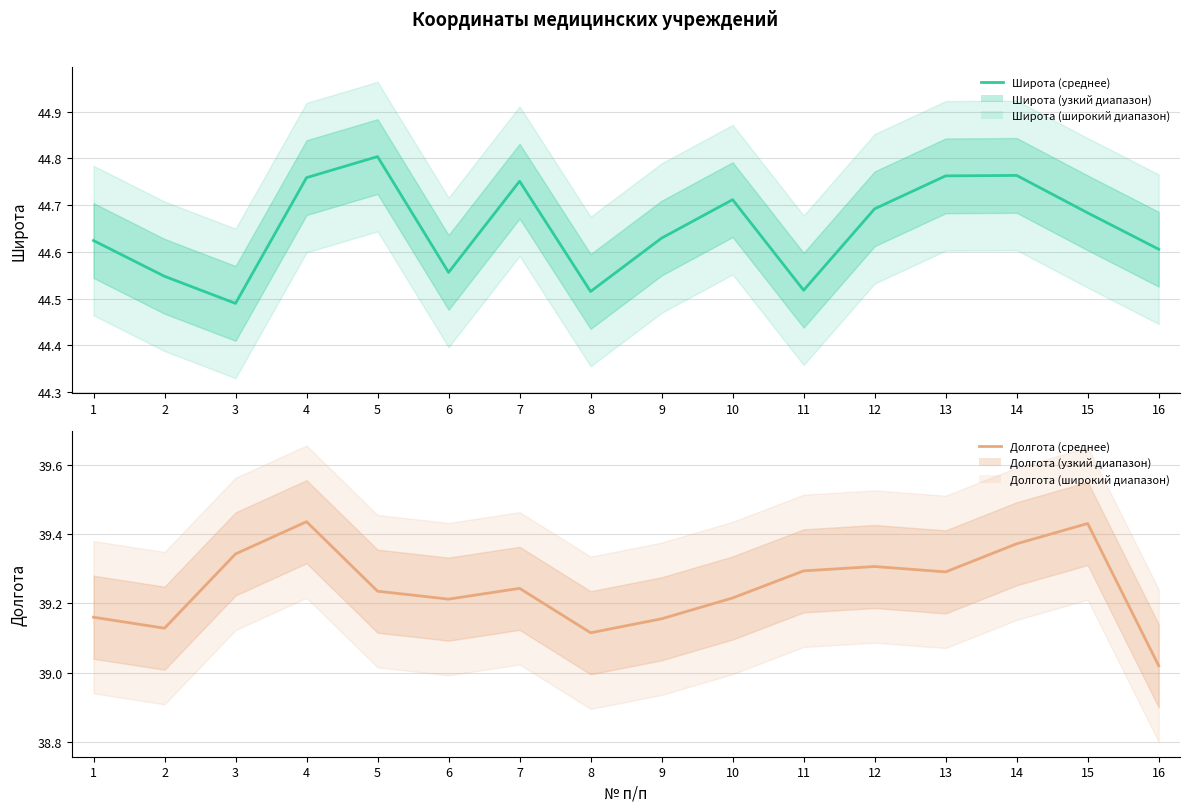

True or false: Широта and Долгота cross at least once.

False